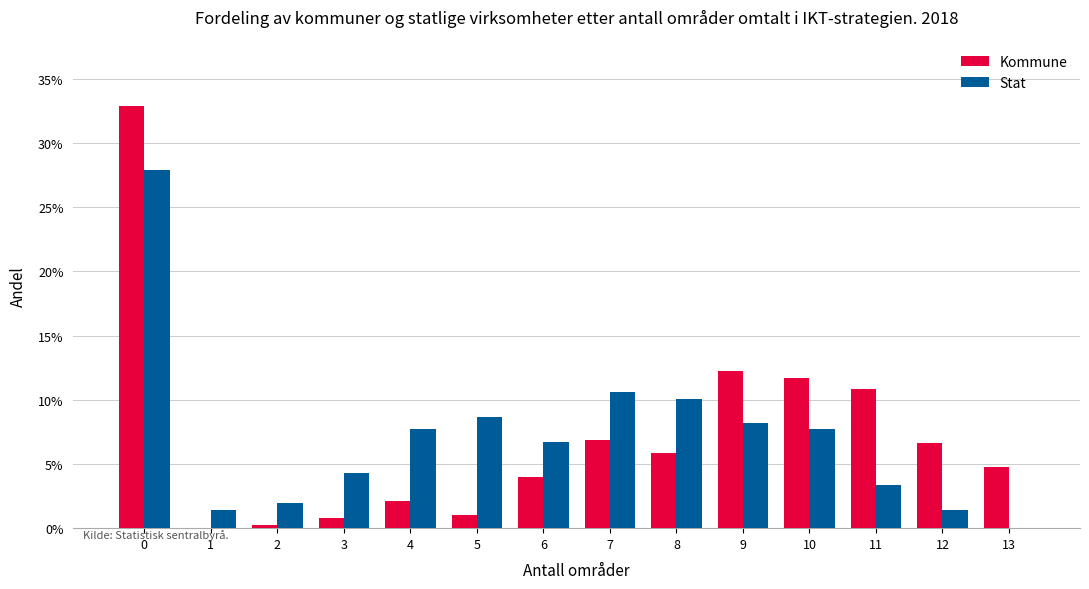

List the labels in order of Kommune value, largest first.

0, 9, 10, 11, 7, 12, 8, 13, 6, 4, 5, 3, 2, 1